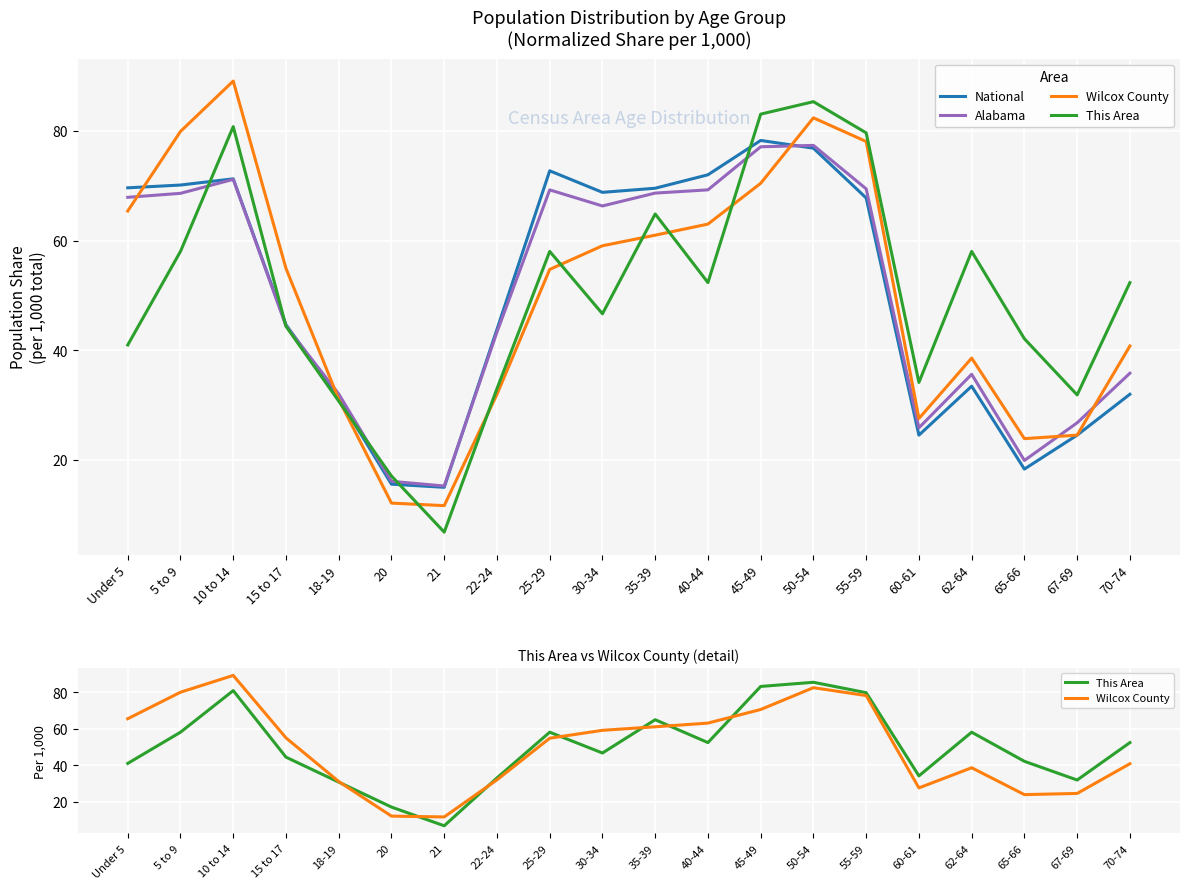

Which series has the widest spread of values?

This Area